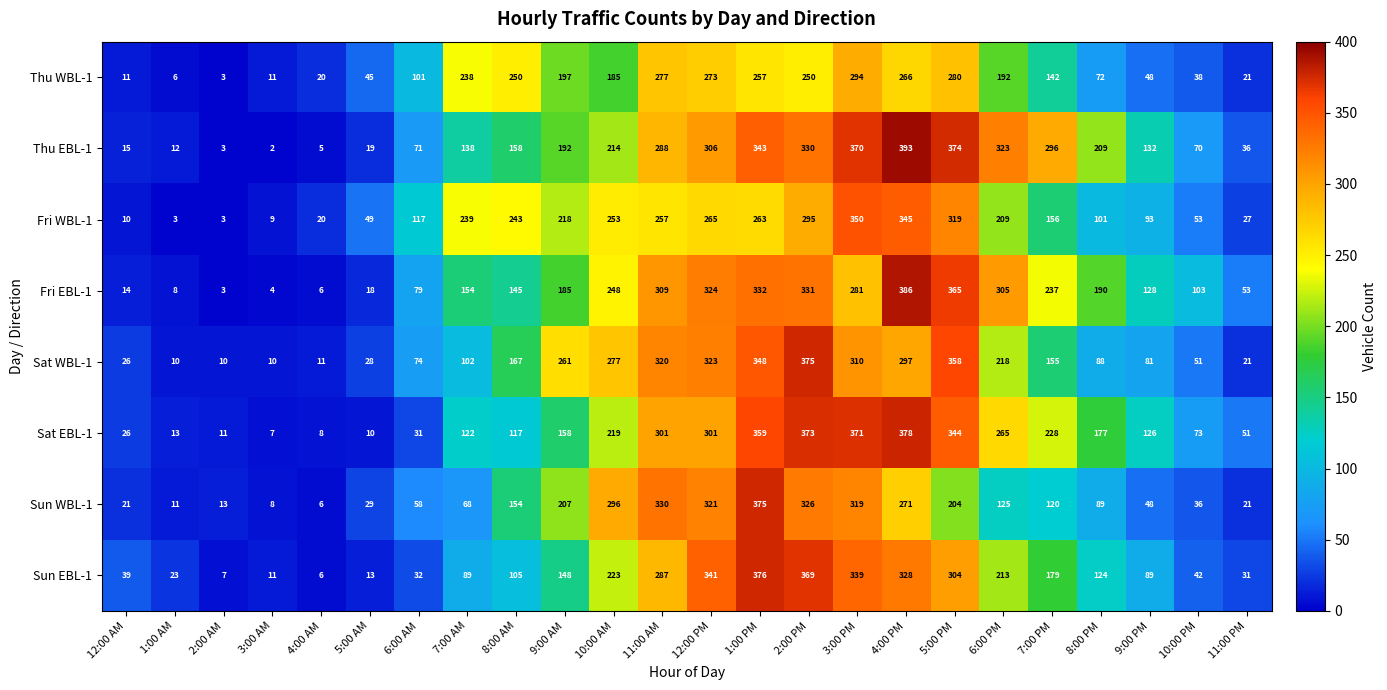

Between 2:00 AM and 11:00 PM, which series saw the biggest shift?

Fri EBL-1